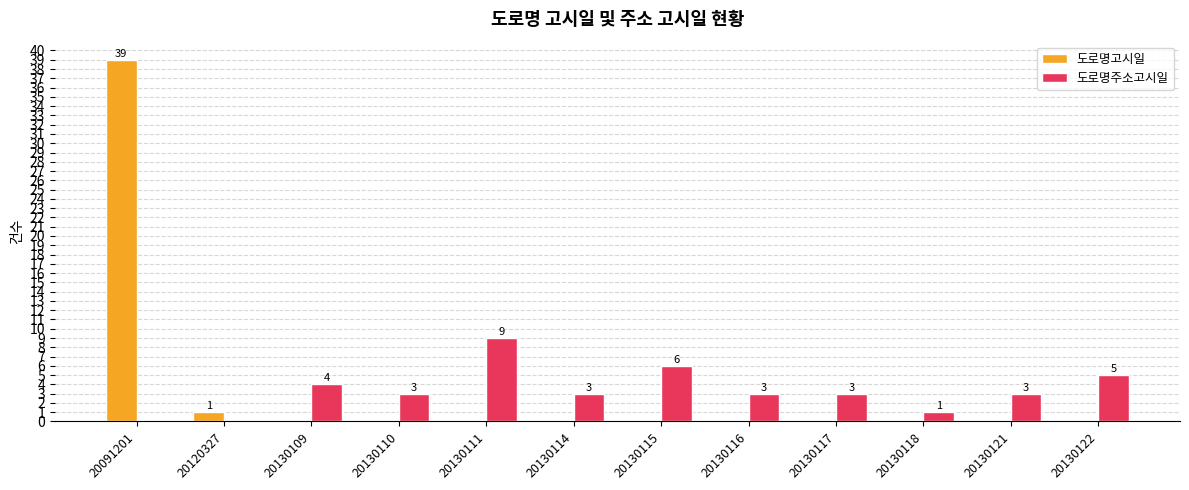

Reading right to left, list all the values displayed in this chart.

도로명고시일: 0	0	0	0	0	0	0	0	0	0	1	39
도로명주소고시일: 5	3	1	3	3	6	3	9	3	4	0	0